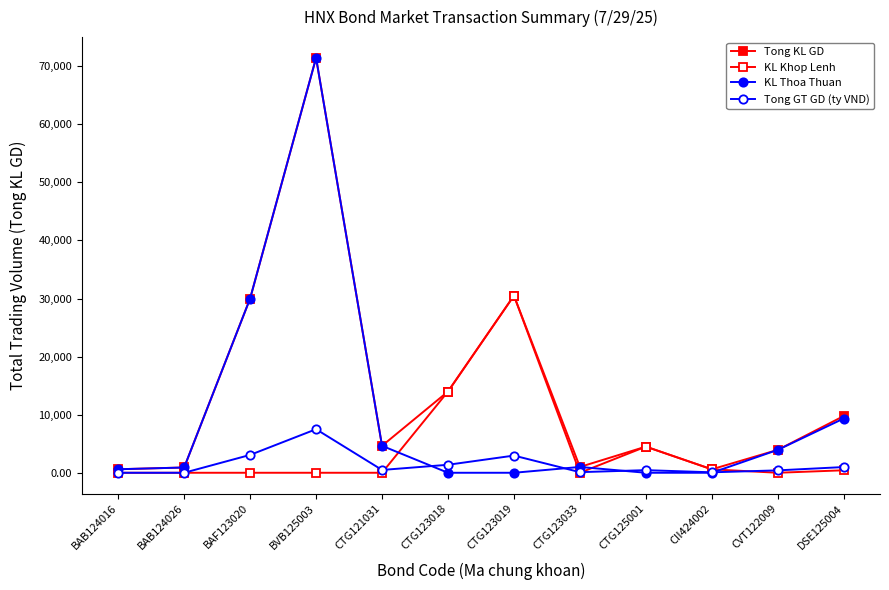

How many distinct data groups are displayed?

4